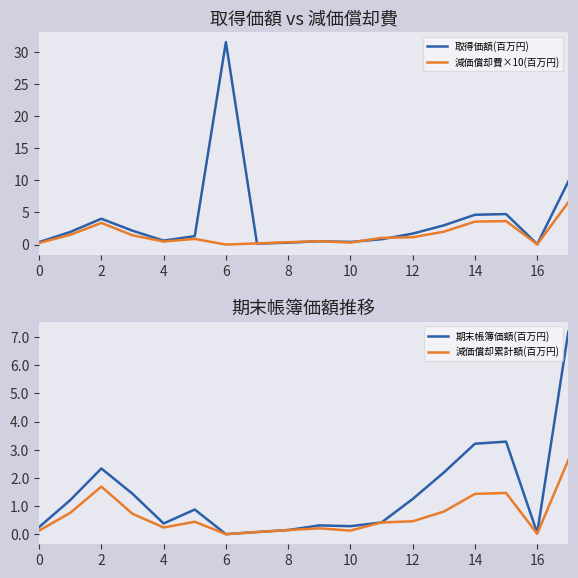

At which label does 取得価額(百万円) reach its peak?

6